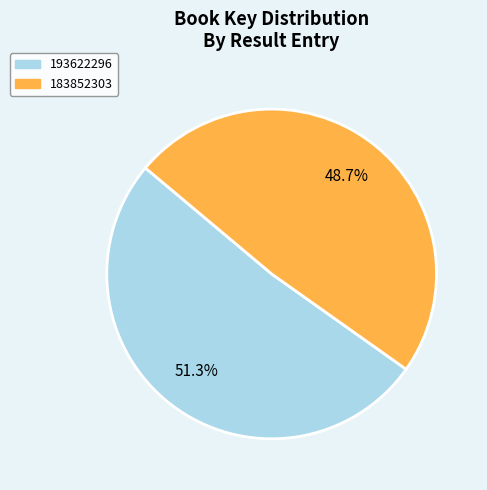

To the nearest percent, what is the average slice percentage?

50%